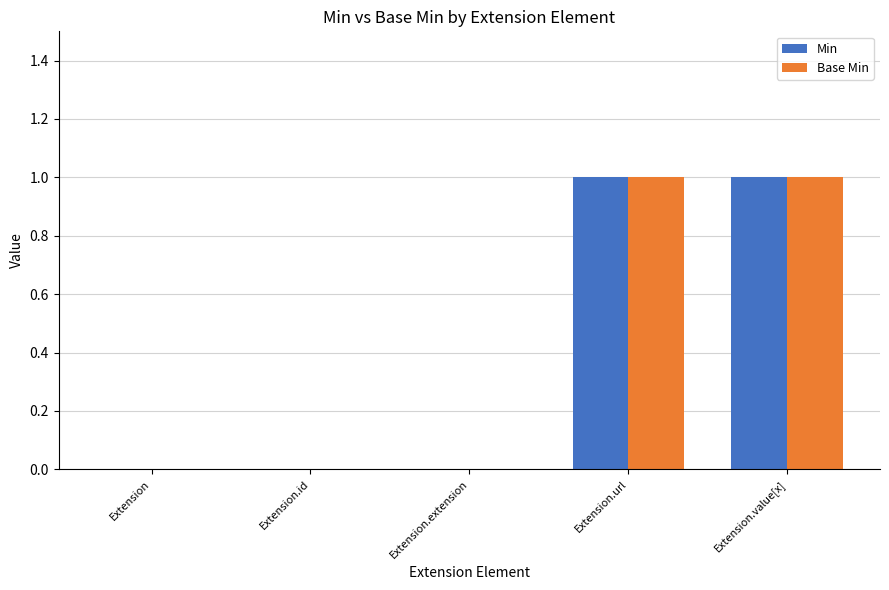

The Base Min series shows 0 at Extension.id. True or false?

True